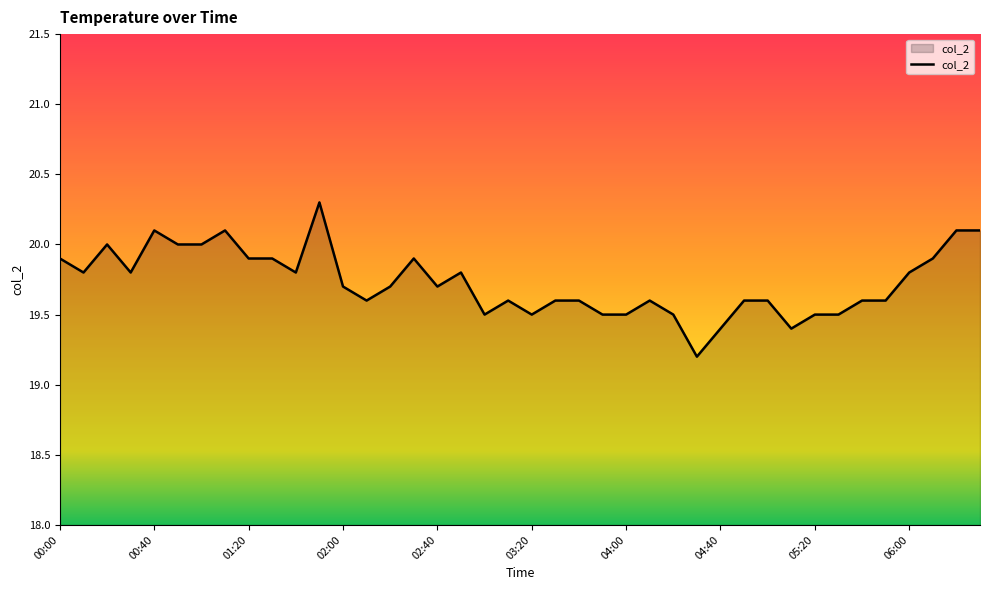

Does the chart display data point markers on the line(s)?

No